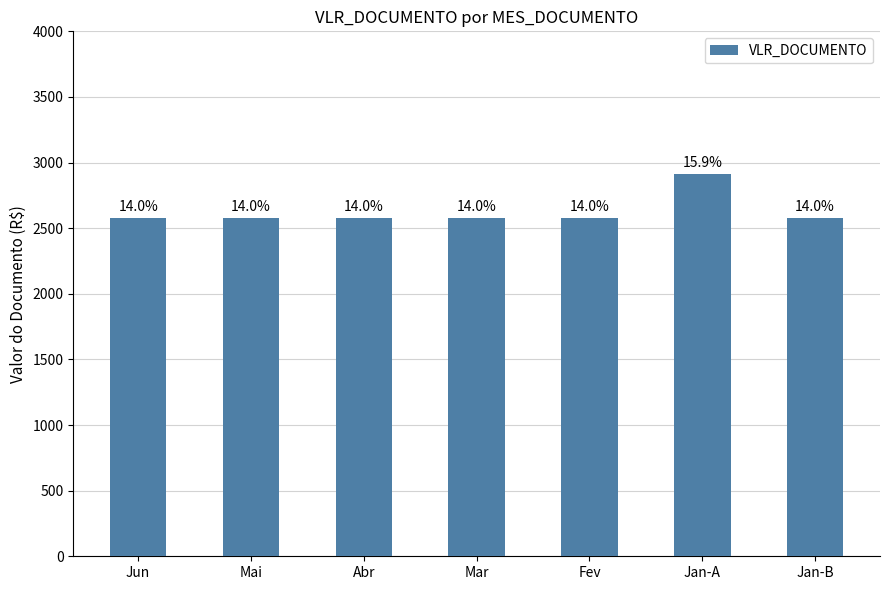

List the labels in order of value, smallest first.

Jun, Mai, Abr, Mar, Fev, Jan-B, Jan-A